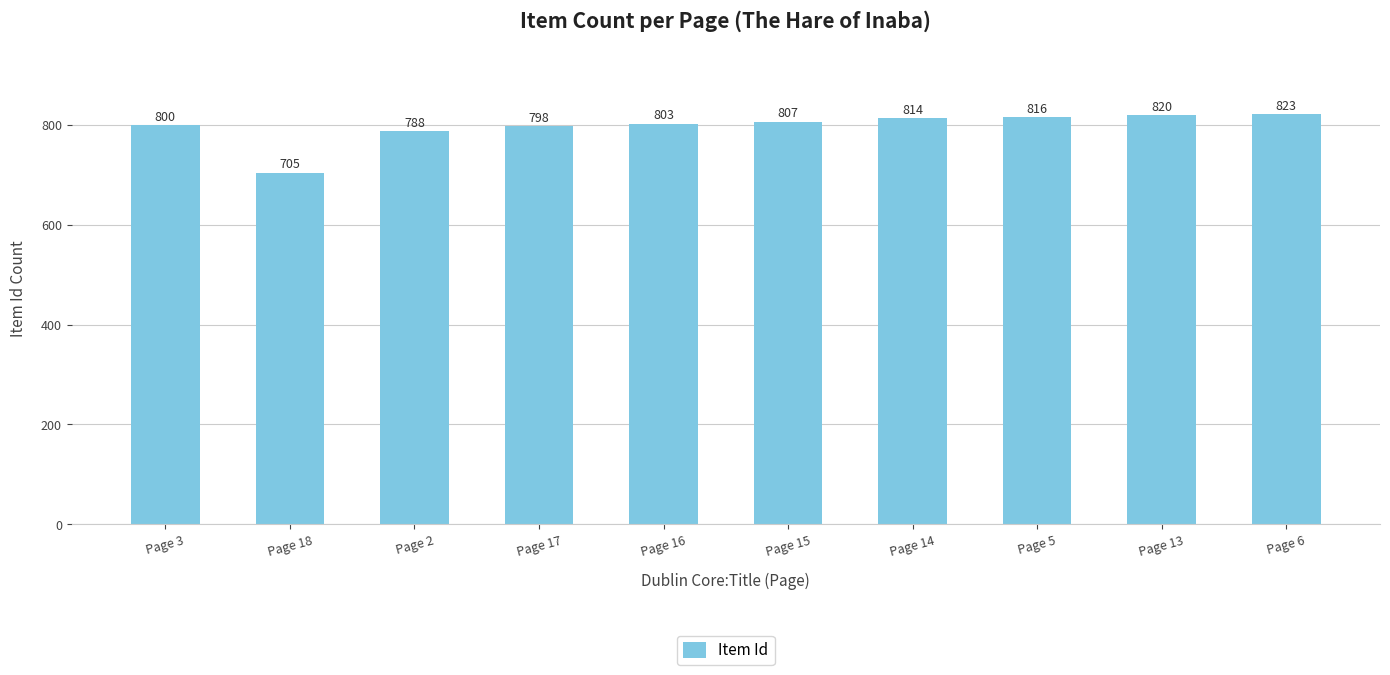

The value at Page 2 is 423. True or false?

False